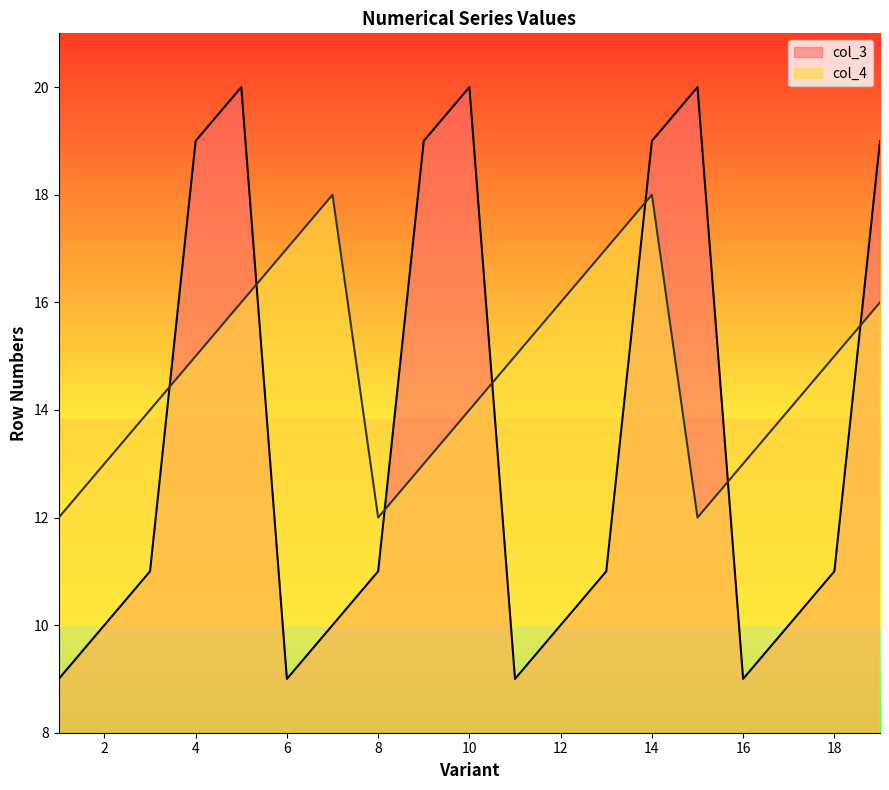

At which category does col_3 reach its first local peak?

5